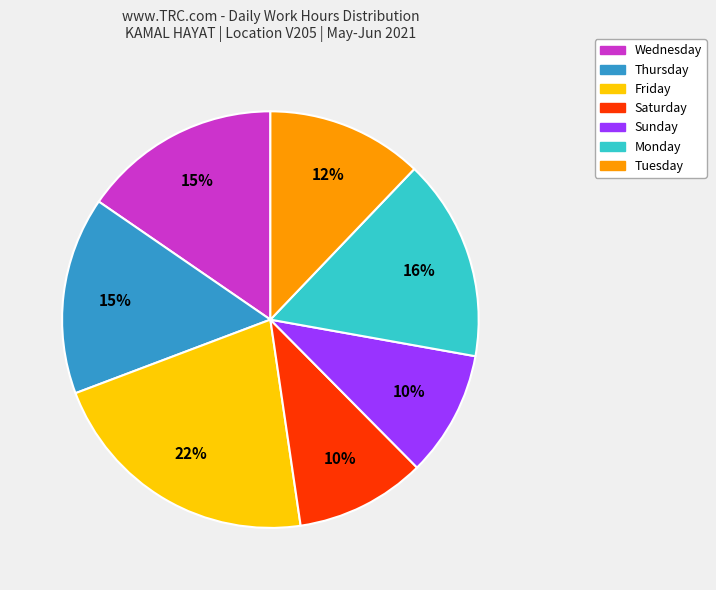

Does any single category account for the majority?

No